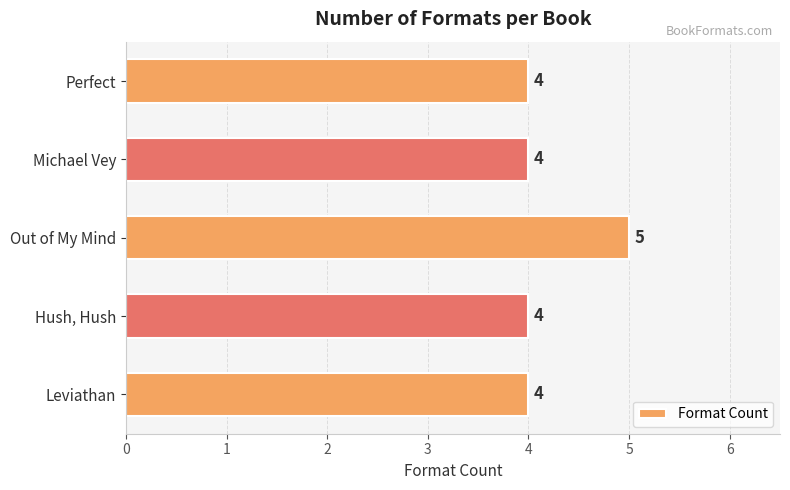

How many values exceed 4?

1